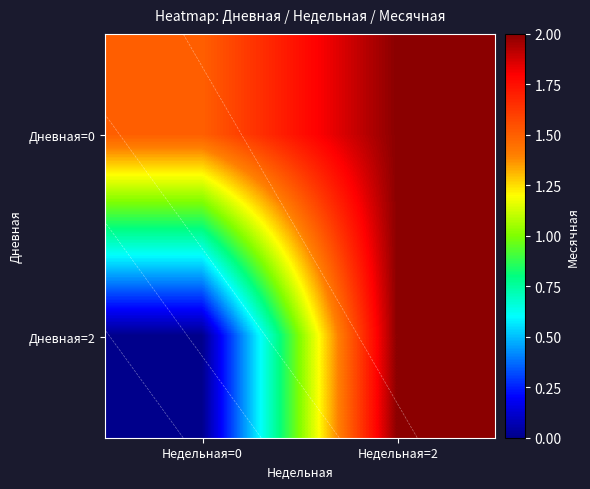

At which label is Дневная=2 closest to 1?

Недельная=0